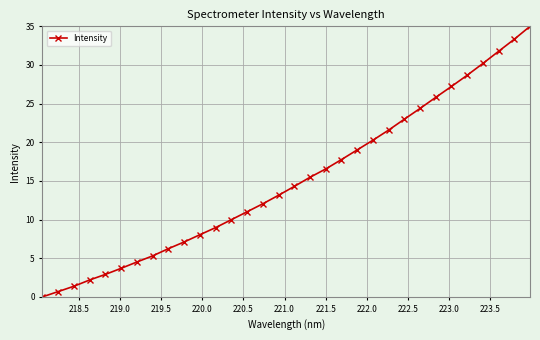

What is the maximum value shown in the chart?

35.0